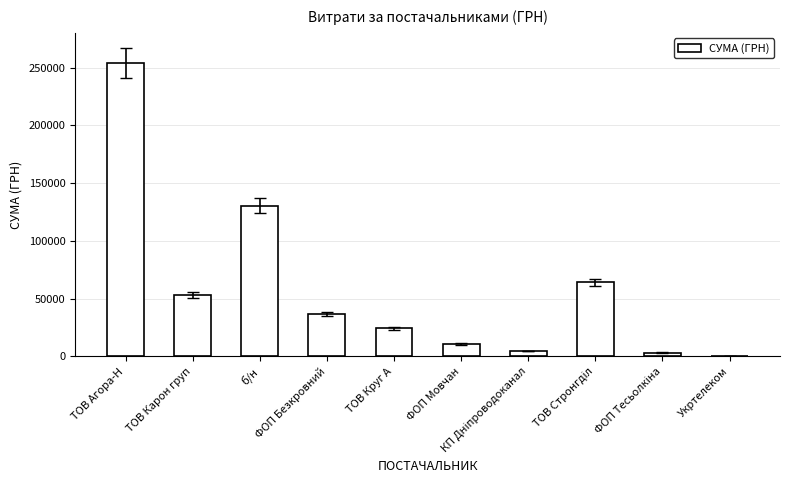

What is the maximum value shown in the chart?

254081.9